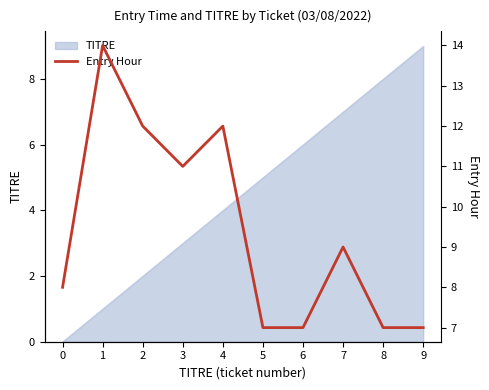

Reading left to right, transcribe all the data shown in this chart.

8	14	12	11	12	7	7	9	7	7